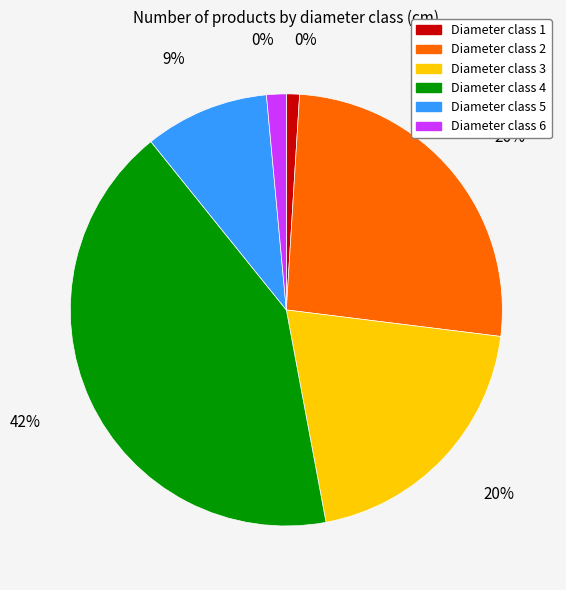

How many segments does this pie chart have?

6